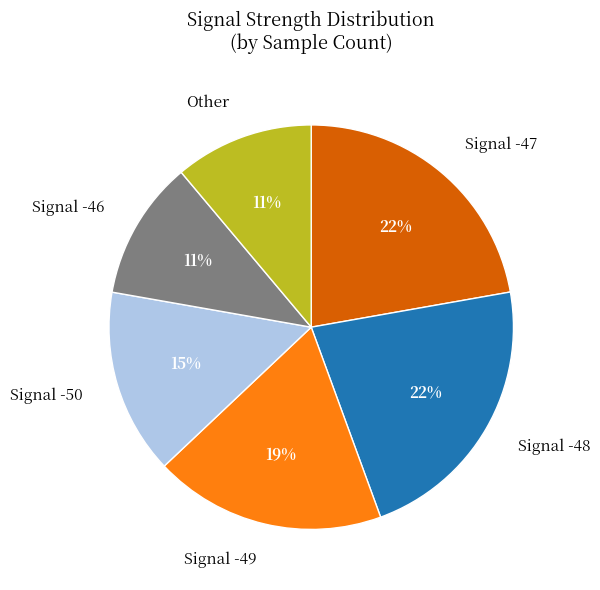

To the nearest percent, what portion does Signal -47 represent?

22%